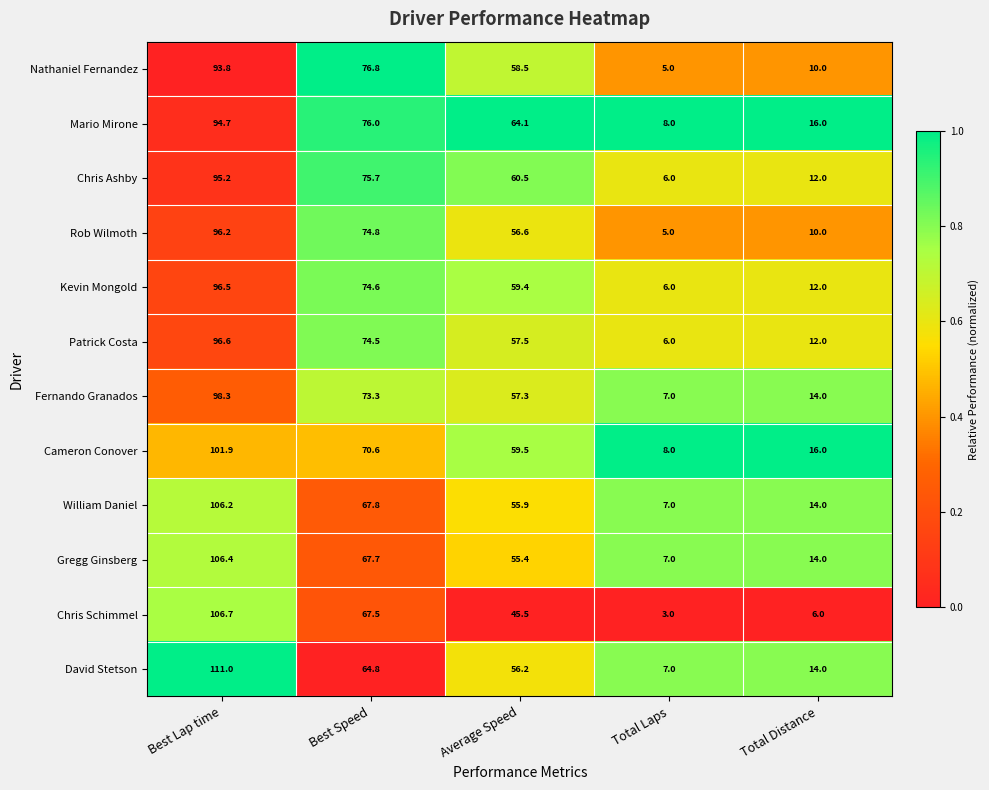

Is the value of Cameron Conover at Total Distance greater than the value of Chris Schimmel at Best Speed?

No